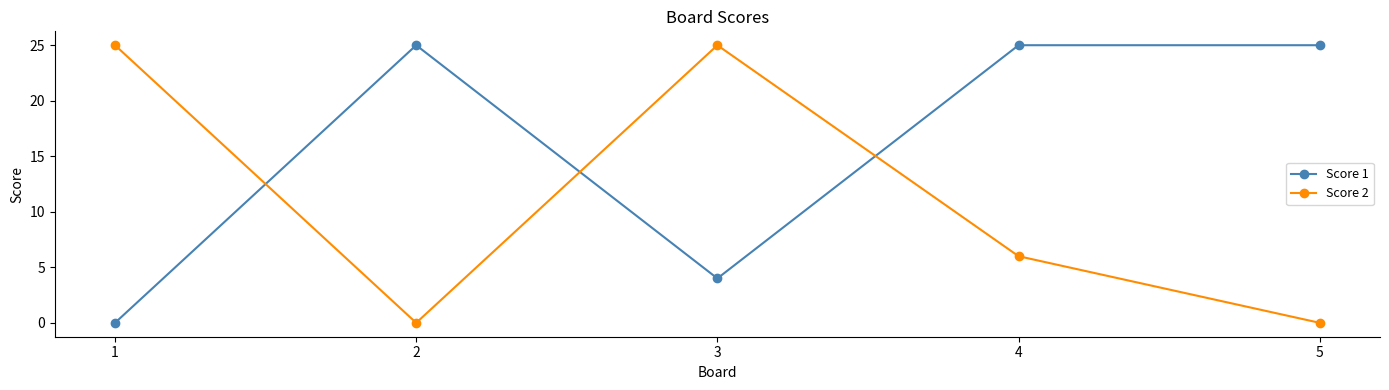

What is the difference between the highest and lowest values at 3?

21